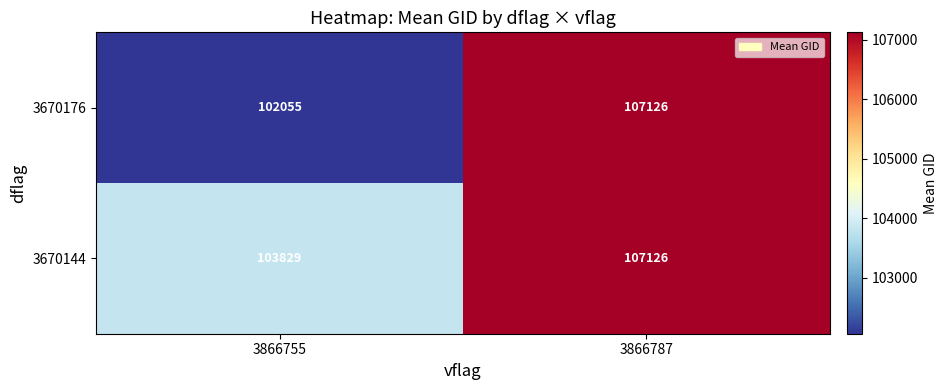

Count the number of data series in this chart.

2